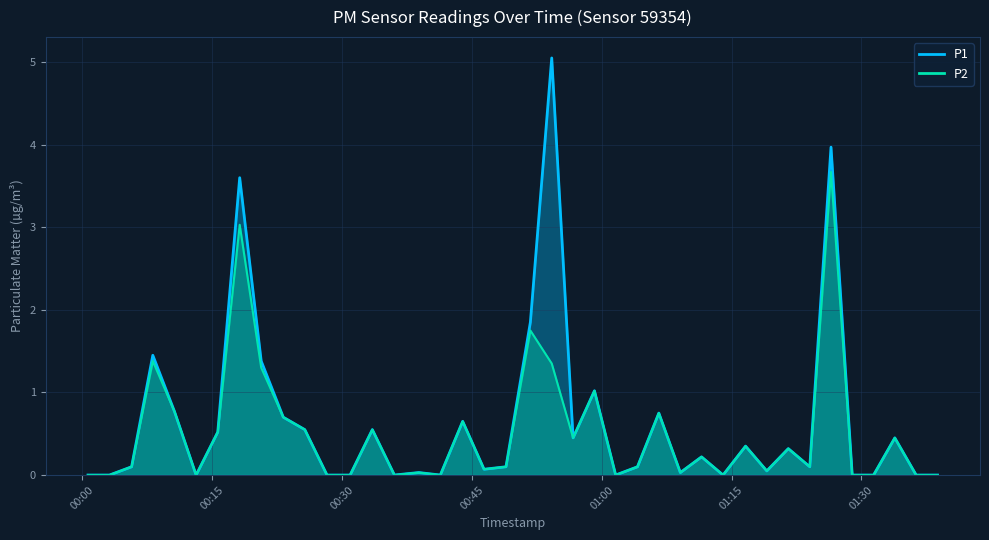

How many series are shown in this chart?

2